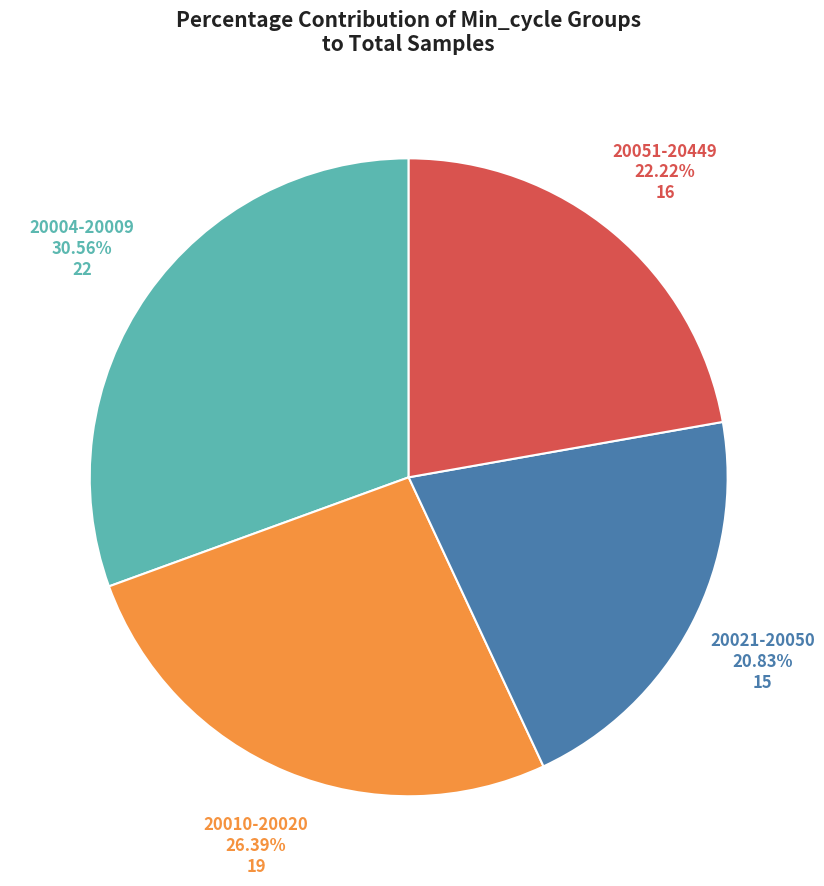

Is 20021-20050 the majority of the pie?

No